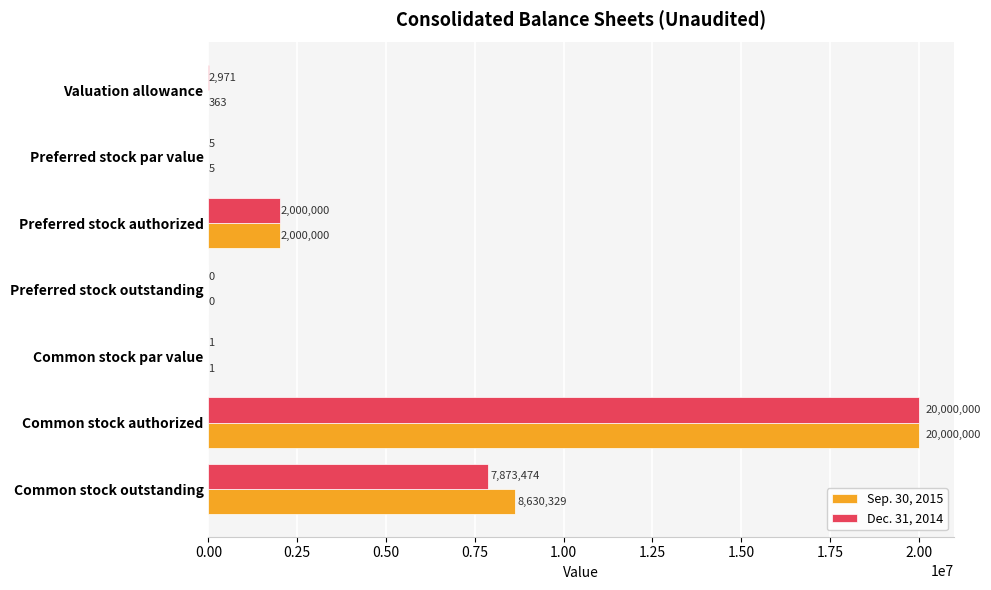

Count the number of categories in the chart.

7